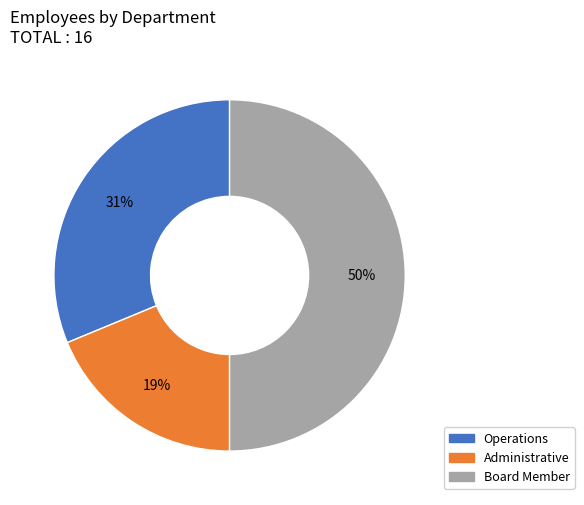

Is the sum of Operations and Board Member greater than half?

Yes